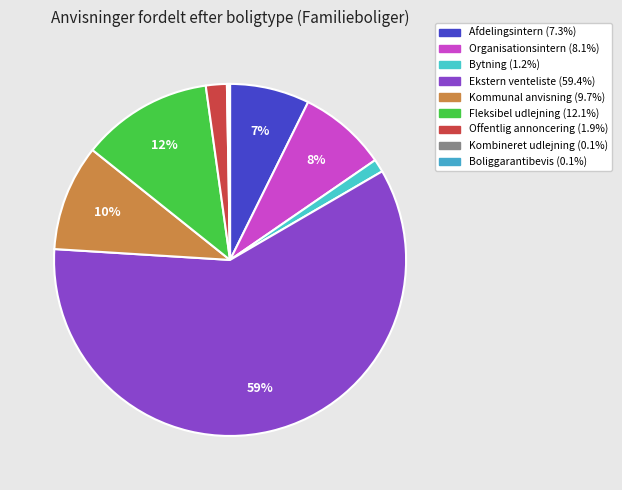

What is the ratio of the value at Offentlig annoncering to the value at Kommunal anvisning?

0.2